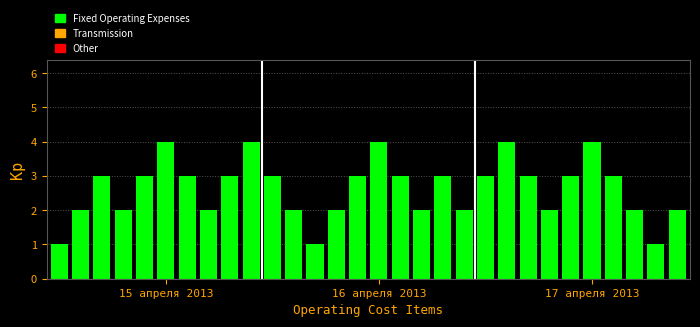

What is the greatest value displayed?

4